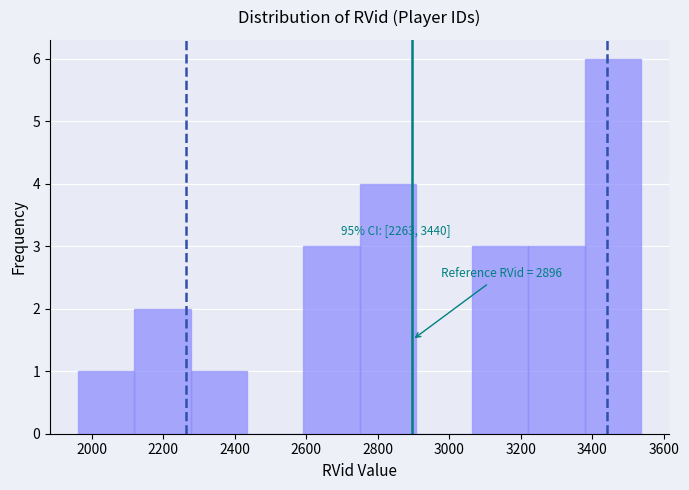

Which range on the x-axis has the tallest bar?

3380 to 3540